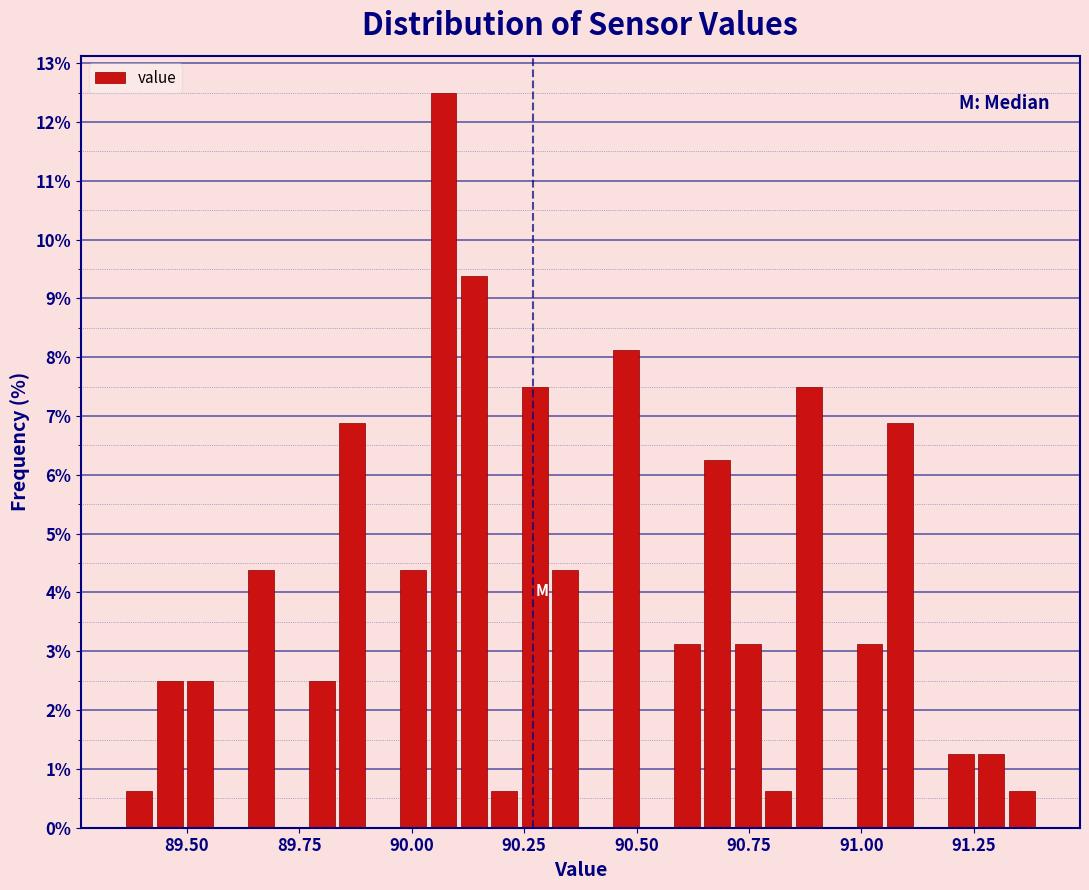

Around what value on the x-axis is the tallest bar? Give the approximate position of its centre, as read against the axis.

90.05